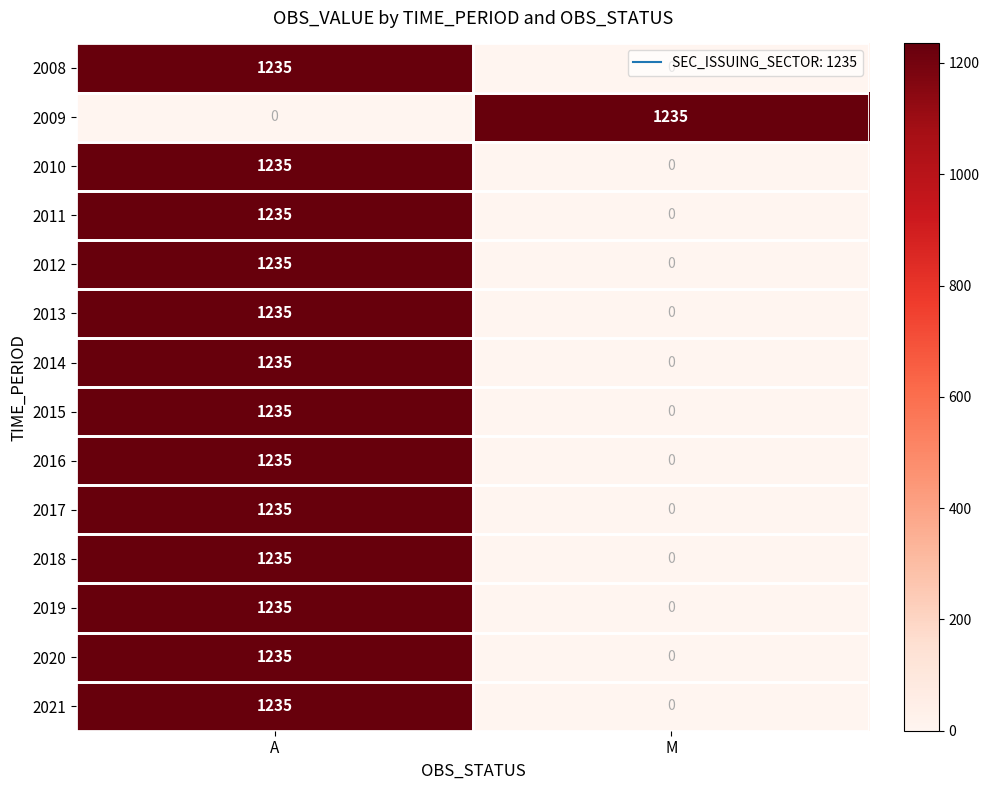

What is the total value across all series at A?

16055